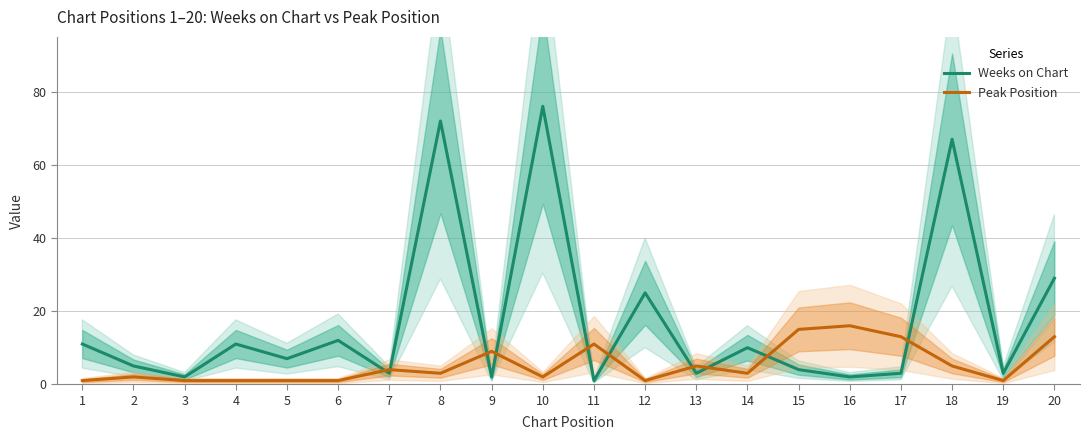

Which series changed the most between 16 and 18?

Weeks on Chart